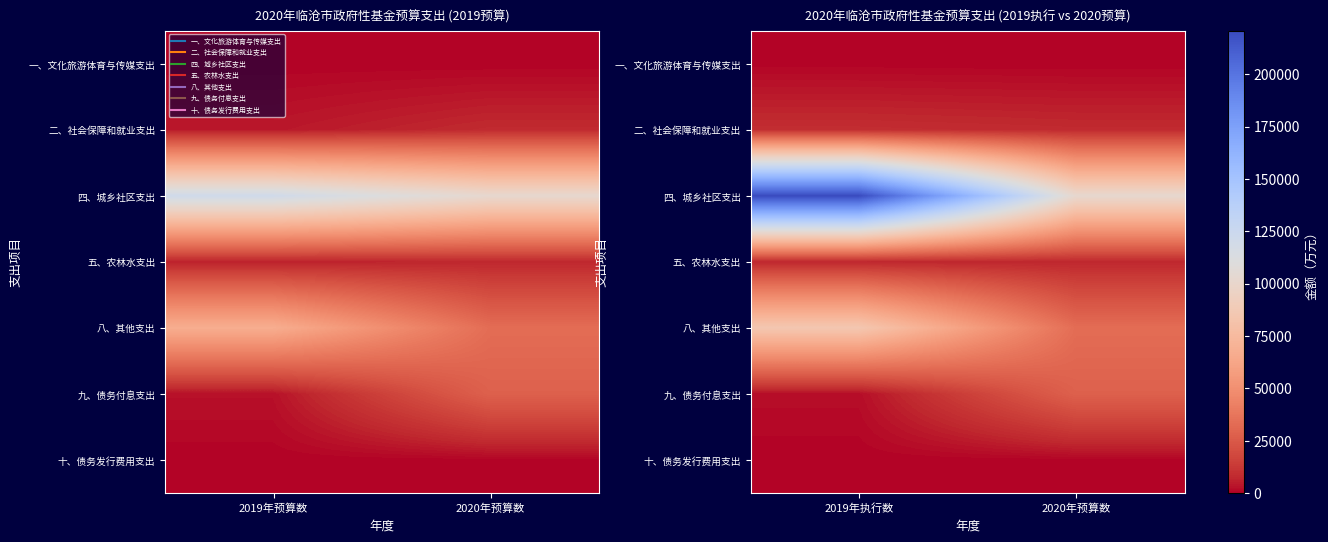

Rank the categories by 五、农林水支出 value from lowest to highest.

2019年执行数, 2020年预算数